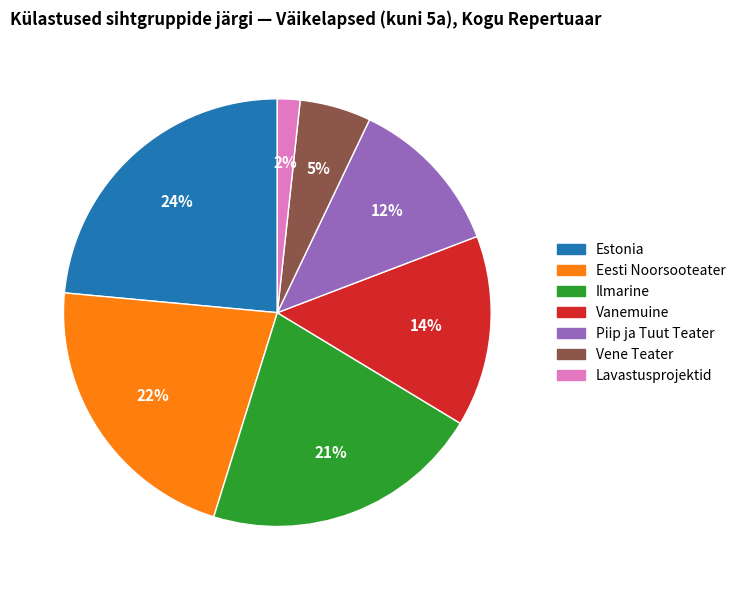

How many slices are in this pie chart?

7